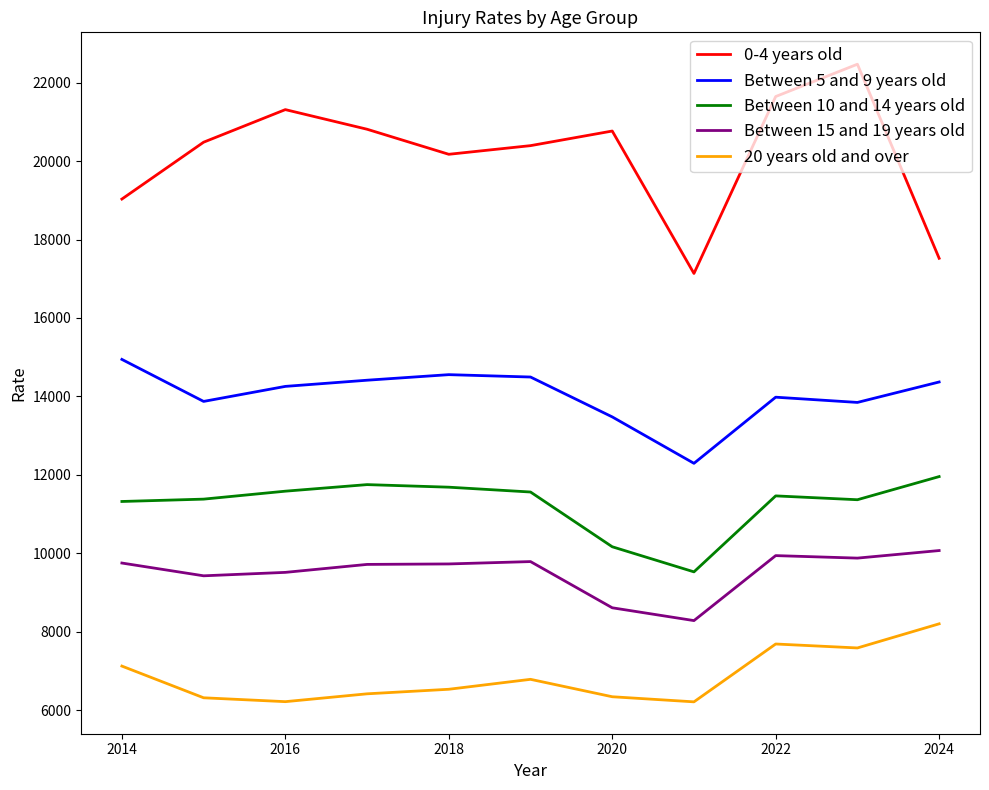

Does the chart display data point markers on the line(s)?

No